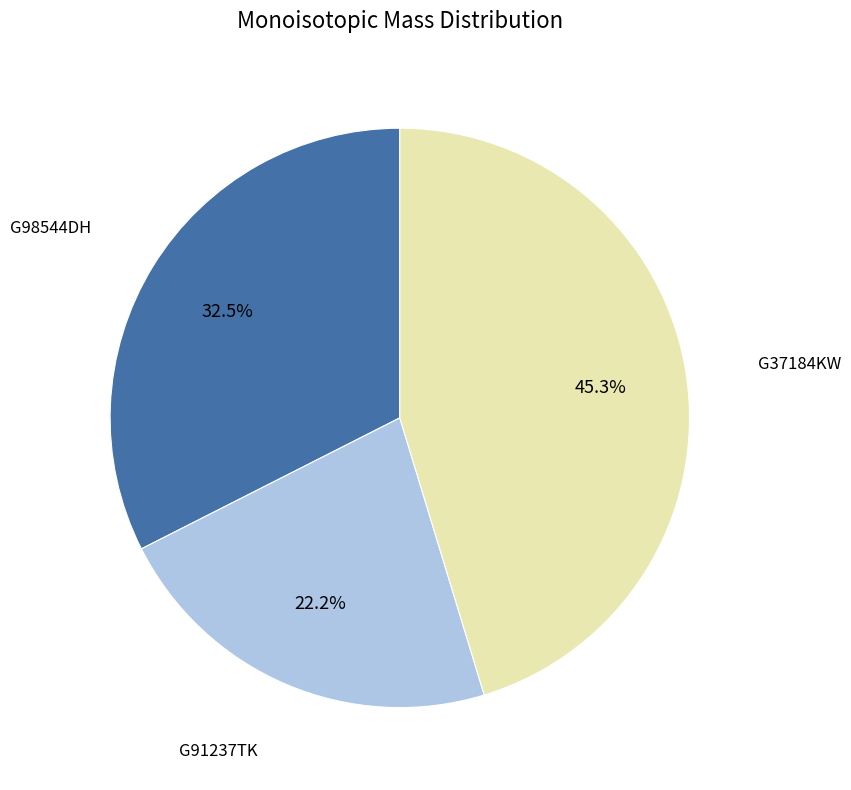

Is there any slice that represents more than half of the pie?

No